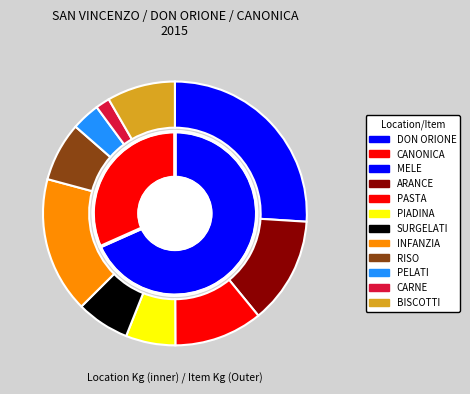

How many slices are in this pie chart?

10